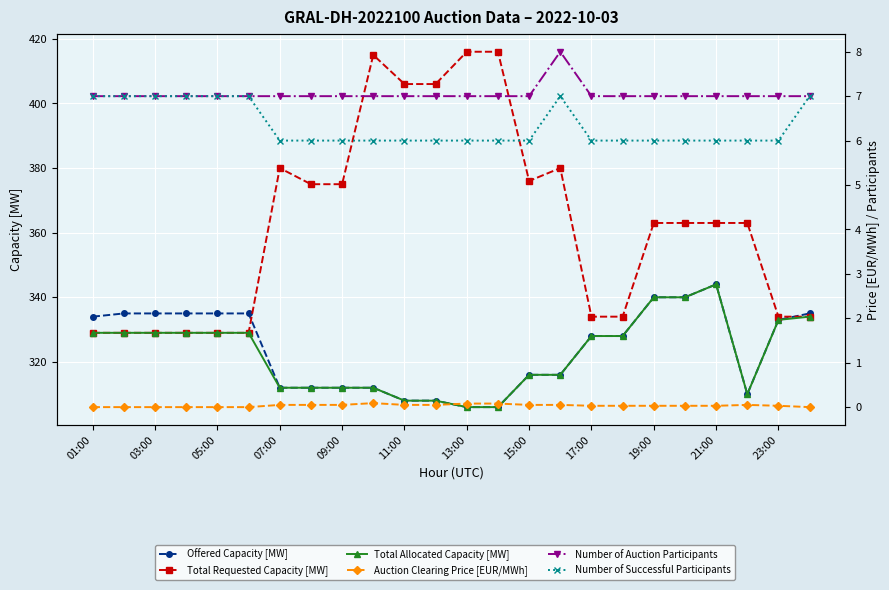

What is the difference between the second highest and minimum values in the Number of Successful Participants series?

1.0